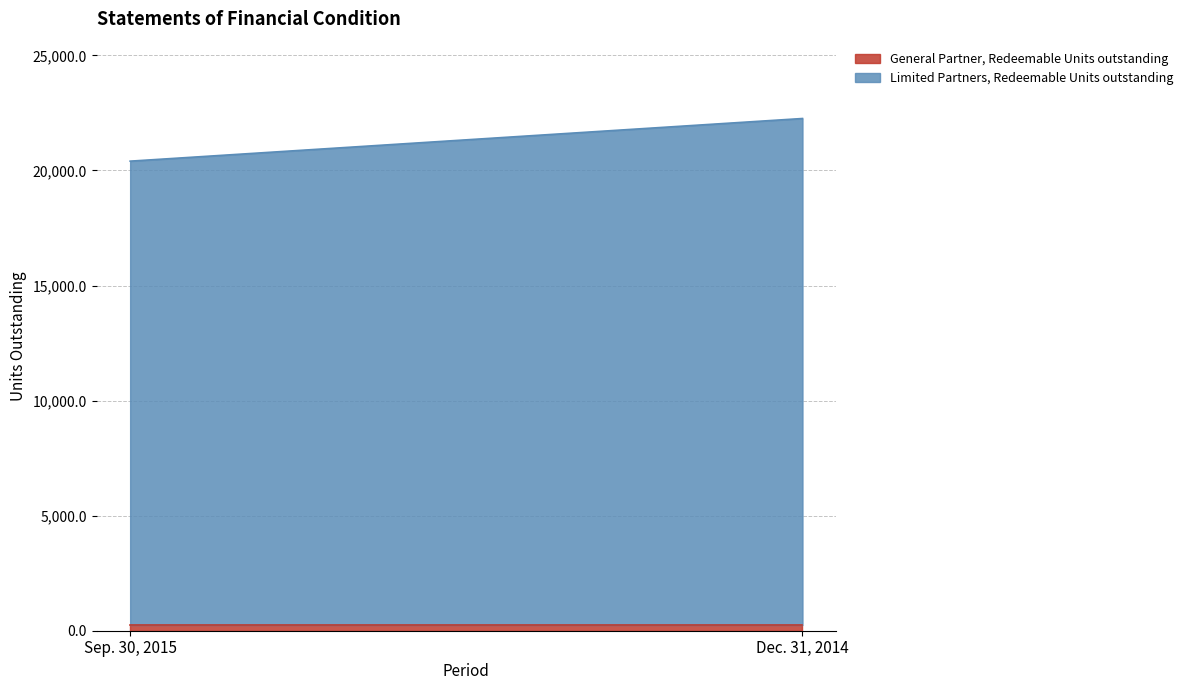

Reading left to right, extract all data points from this chart.

General Partner, Redeemable Units outstanding: Sep. 30, 2015=248.2	Dec. 31, 2014=248.2
Limited Partners, Redeemable Units outstanding: Sep. 30, 2015=20156.3	Dec. 31, 2014=22009.6